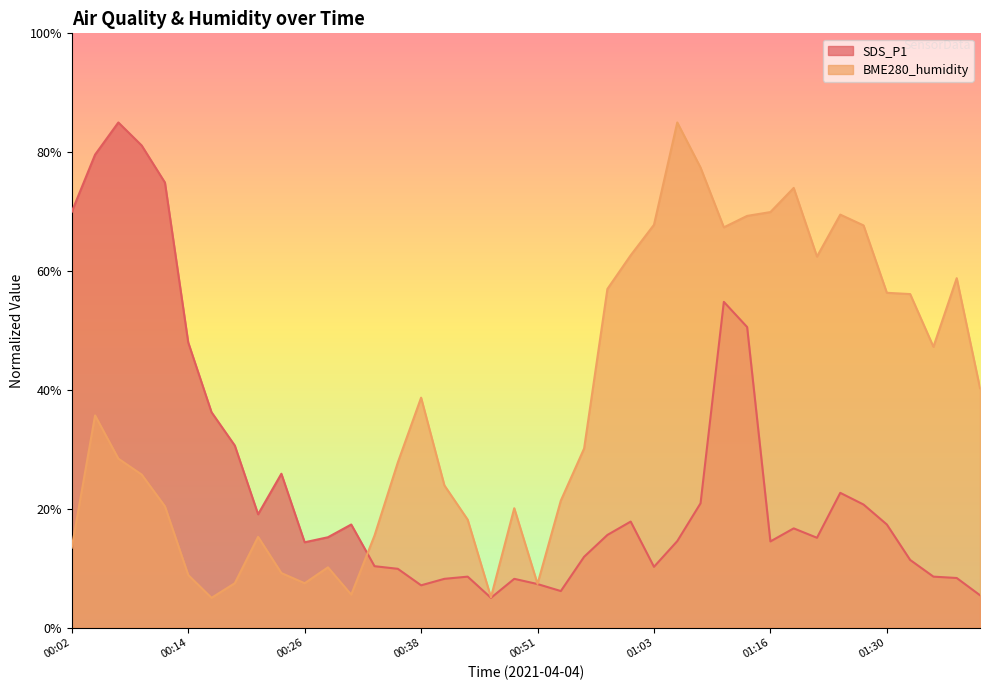

In SDS_P1, how many points are higher than both neighbors (excluding endpoints)?

9